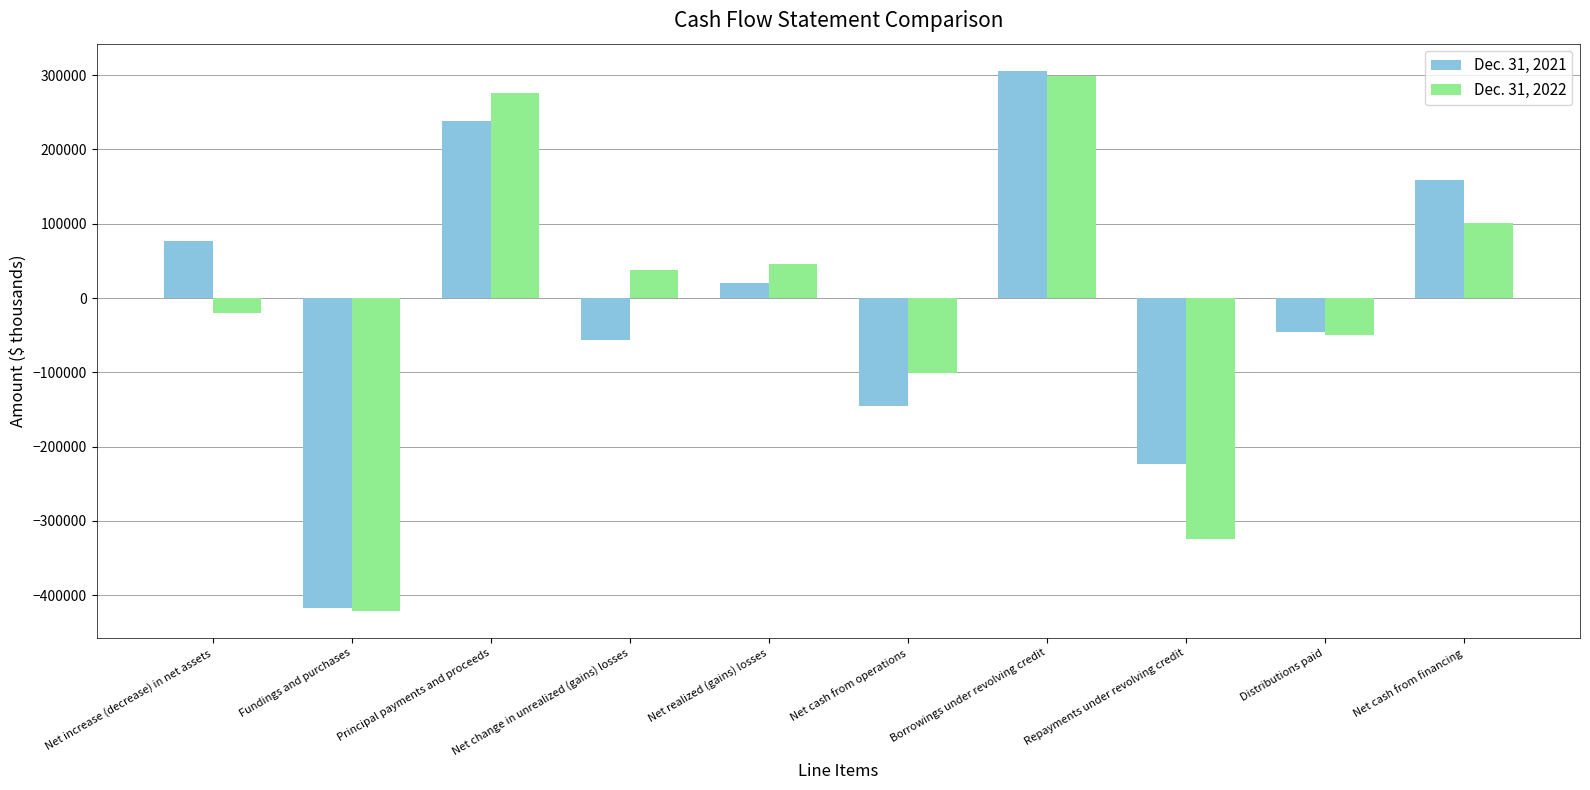

At which label is Dec. 31, 2022 closest to -61000?

Distributions paid